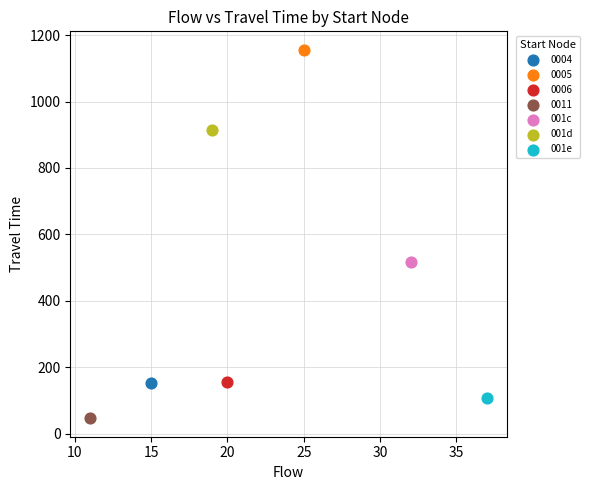

What are all the series names shown in the legend?

0004, 0005, 0006, 0011, 001c, 001d, 001e